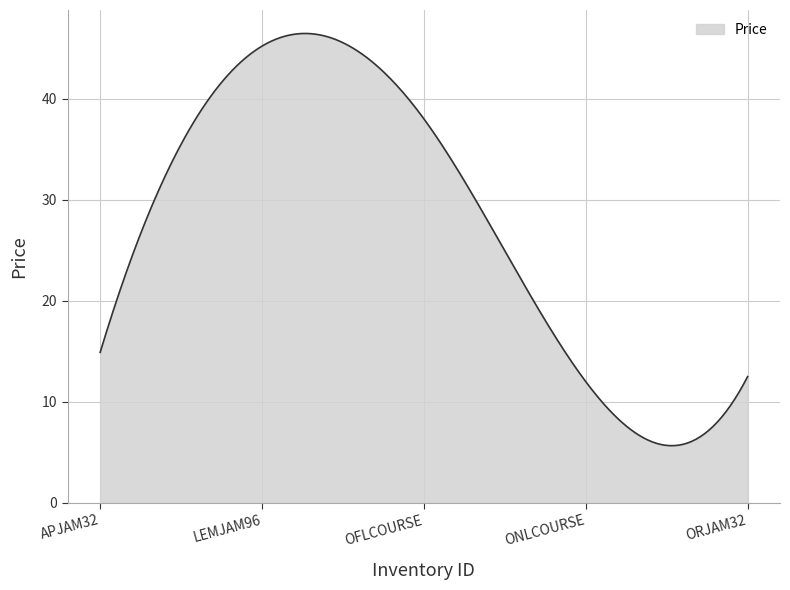

What is the difference between the maximum and second lowest values?

40.8